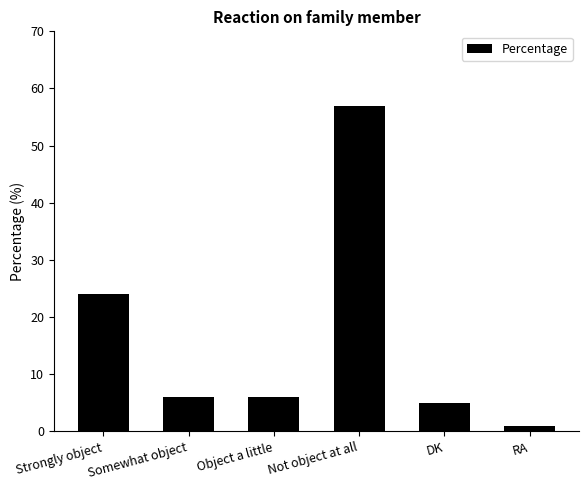

What is the difference between the second highest and minimum values?

23